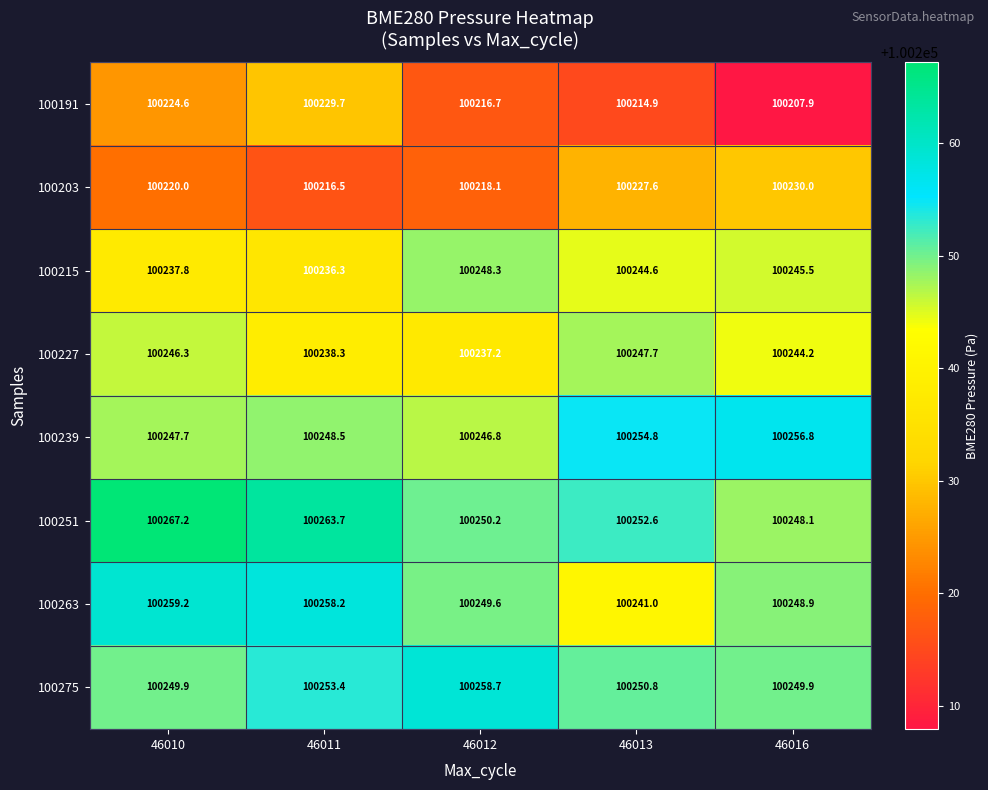

The 100263 series shows 37223.7 at 46013. True or false?

False